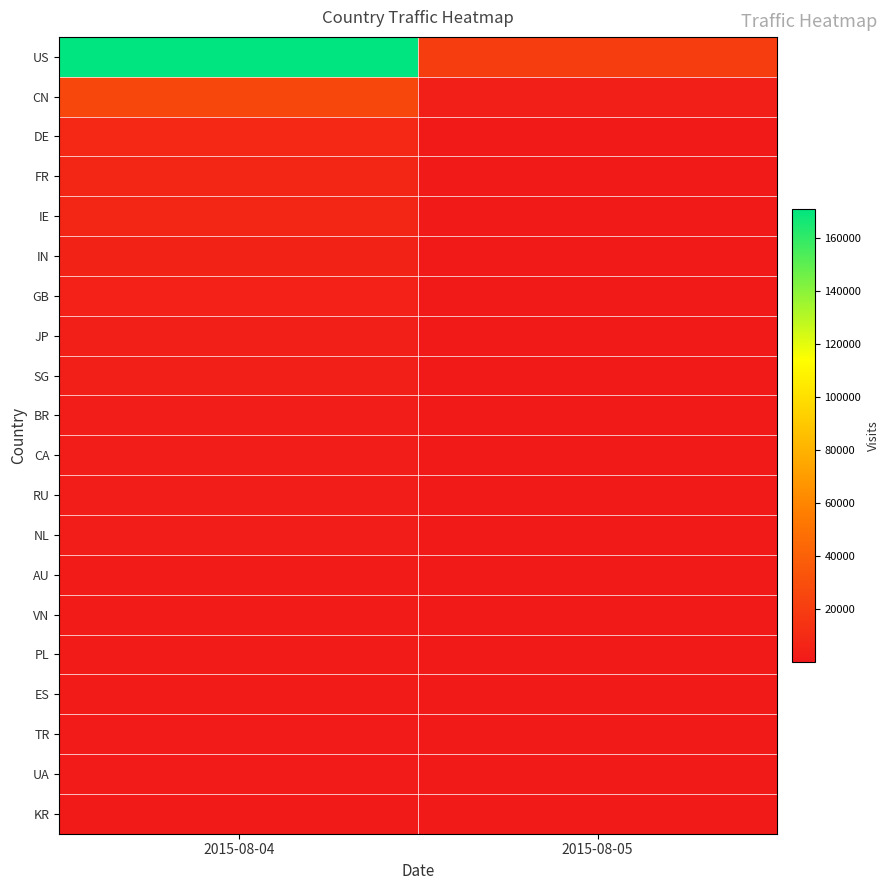

Which series has the largest total across all categories?

US